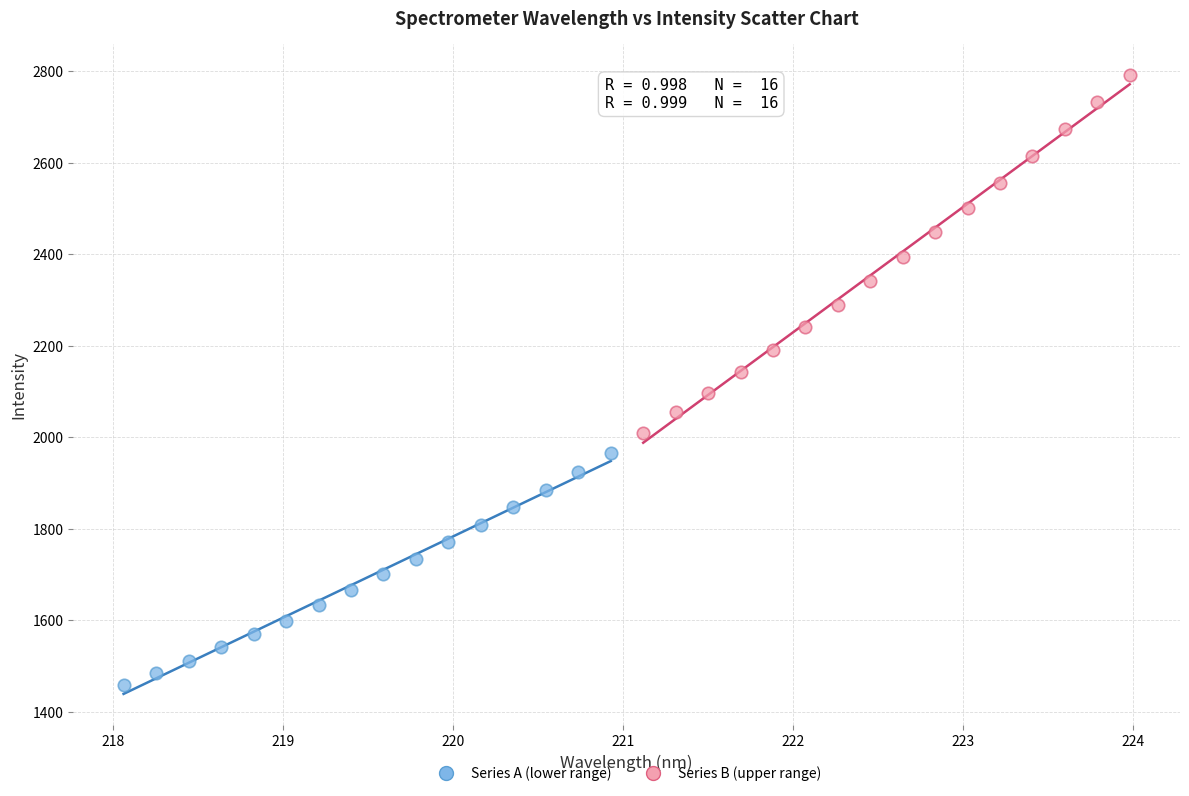

Which series reaches the minimum Y coordinate?

Series A (lower range)